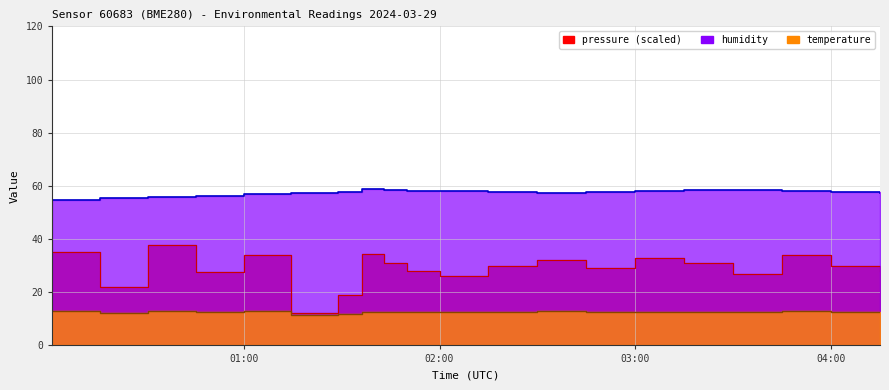

Is it true that temperature equals 20.4 at 04:00?

False